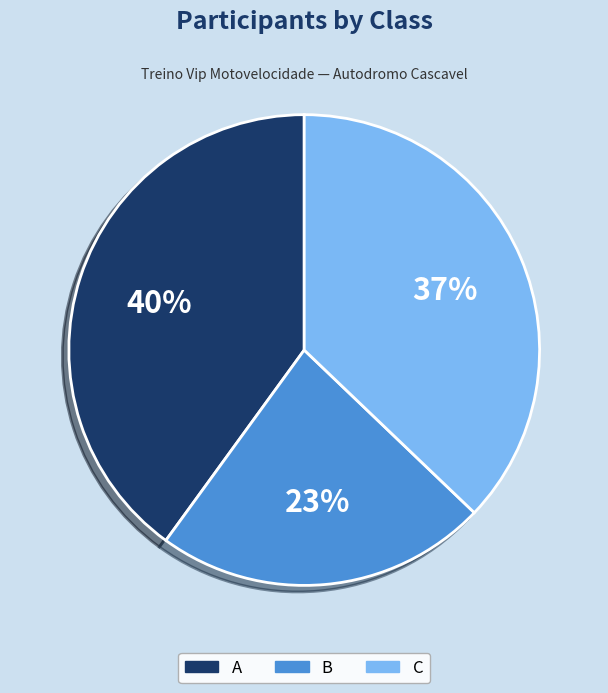

What percentage is the A slice, to the nearest percent?

40%